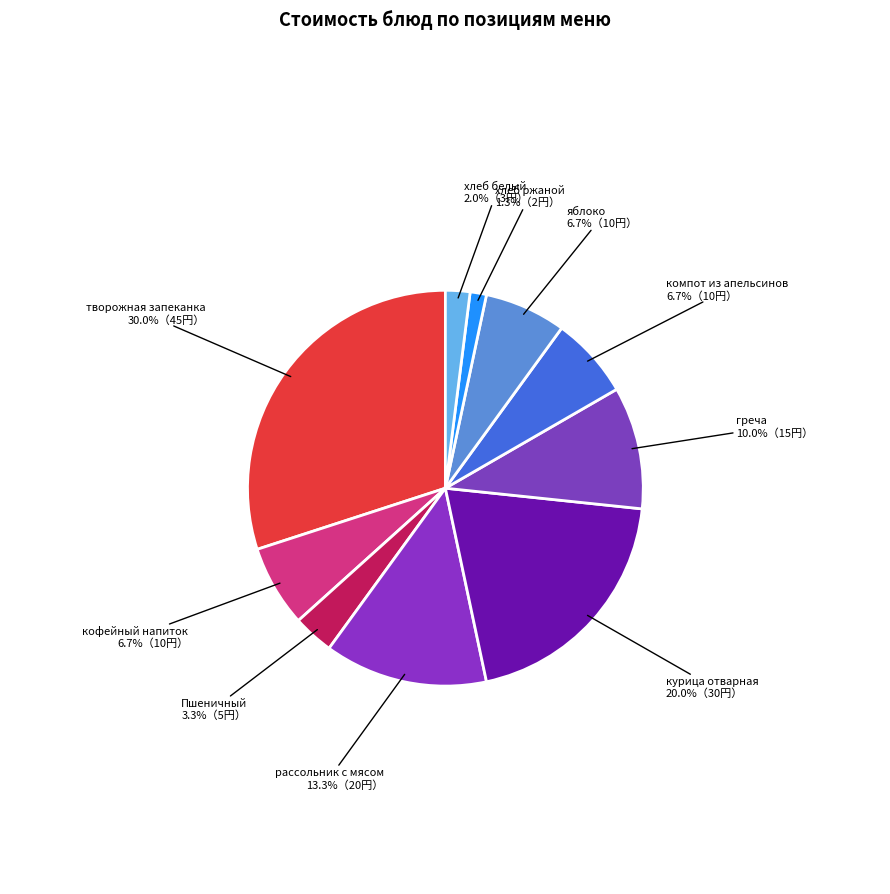

True or false: творожная запеканка accounts for 30% of the total.

True